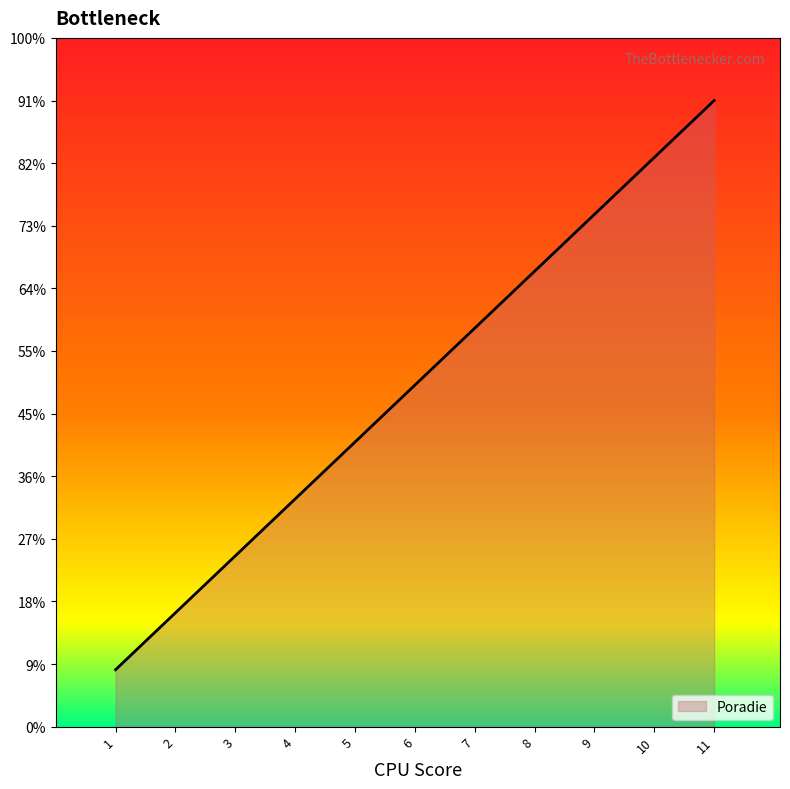

How many lines are shown in the chart?

1